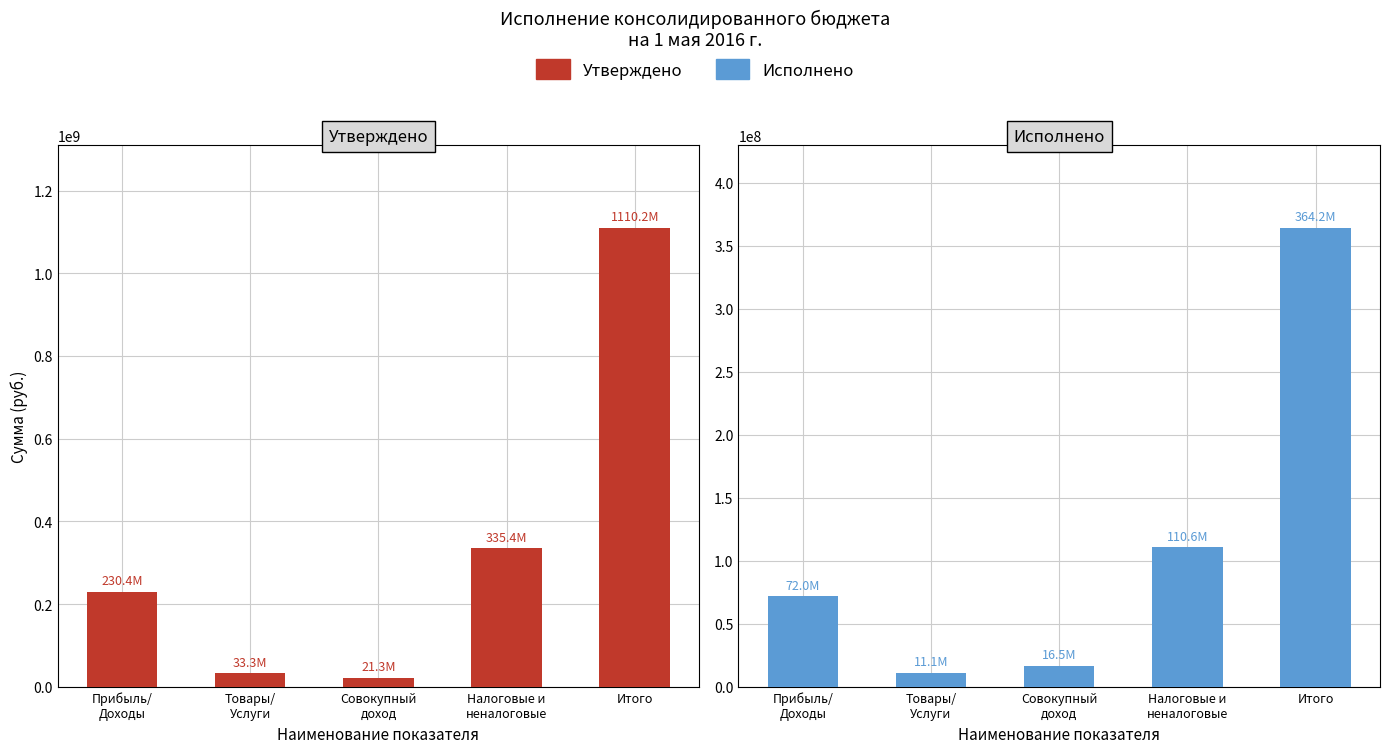

At which label does Утверждено reach its minimum?

Совокупный
доход